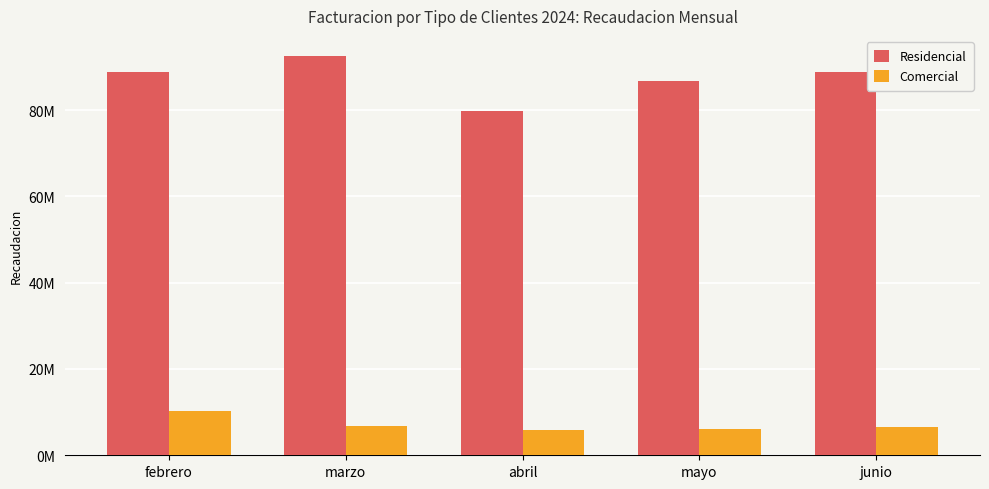

Are the bars horizontal?

No